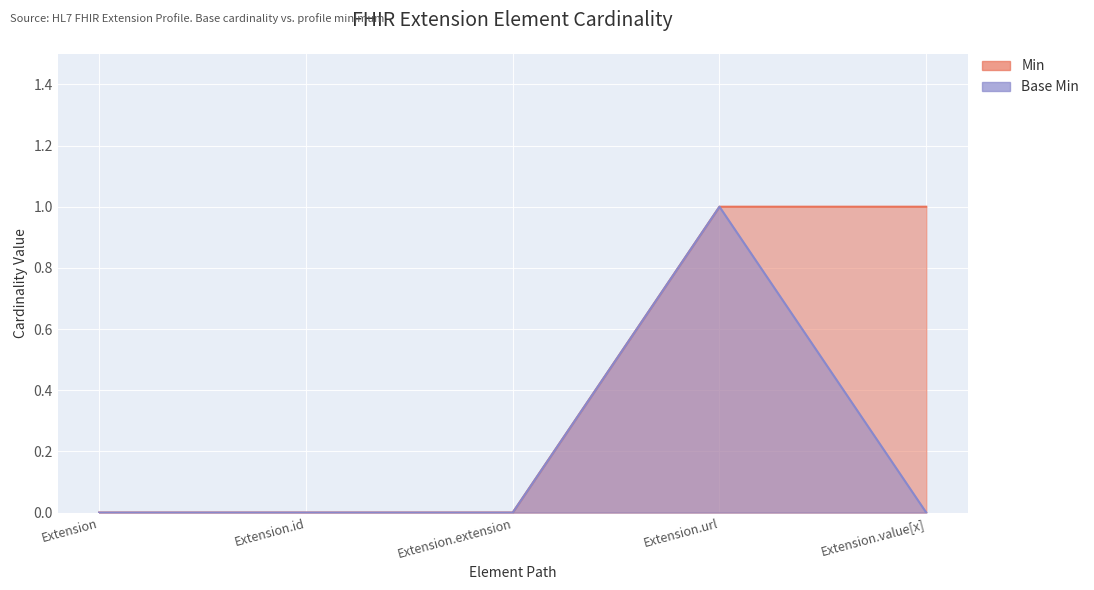

What is the label of the 4th point from the left?

Extension.url